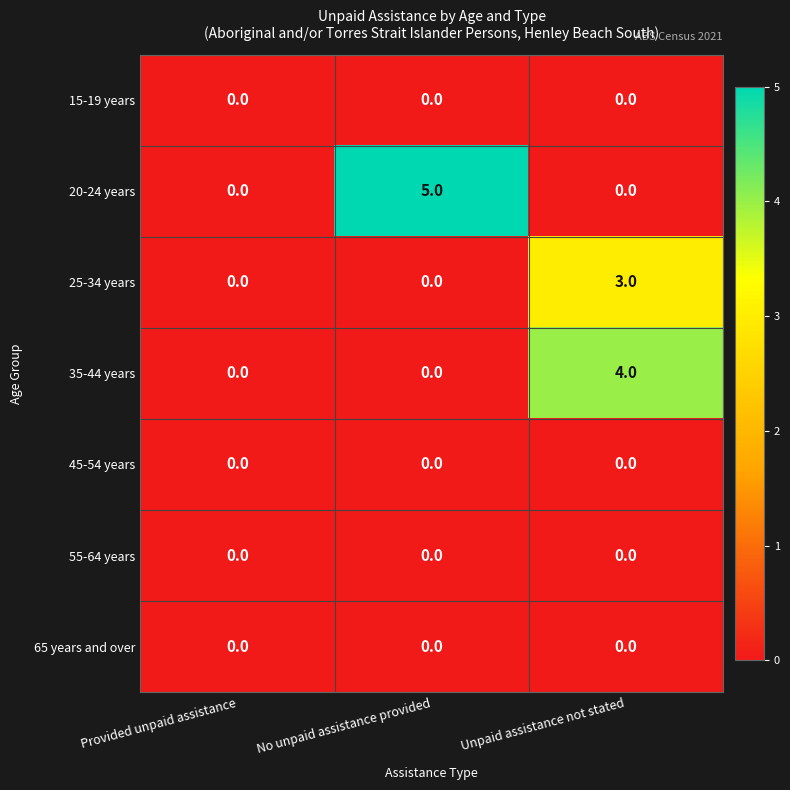

Which series changed the most between Provided unpaid assistance and Unpaid assistance not stated?

35-44 years